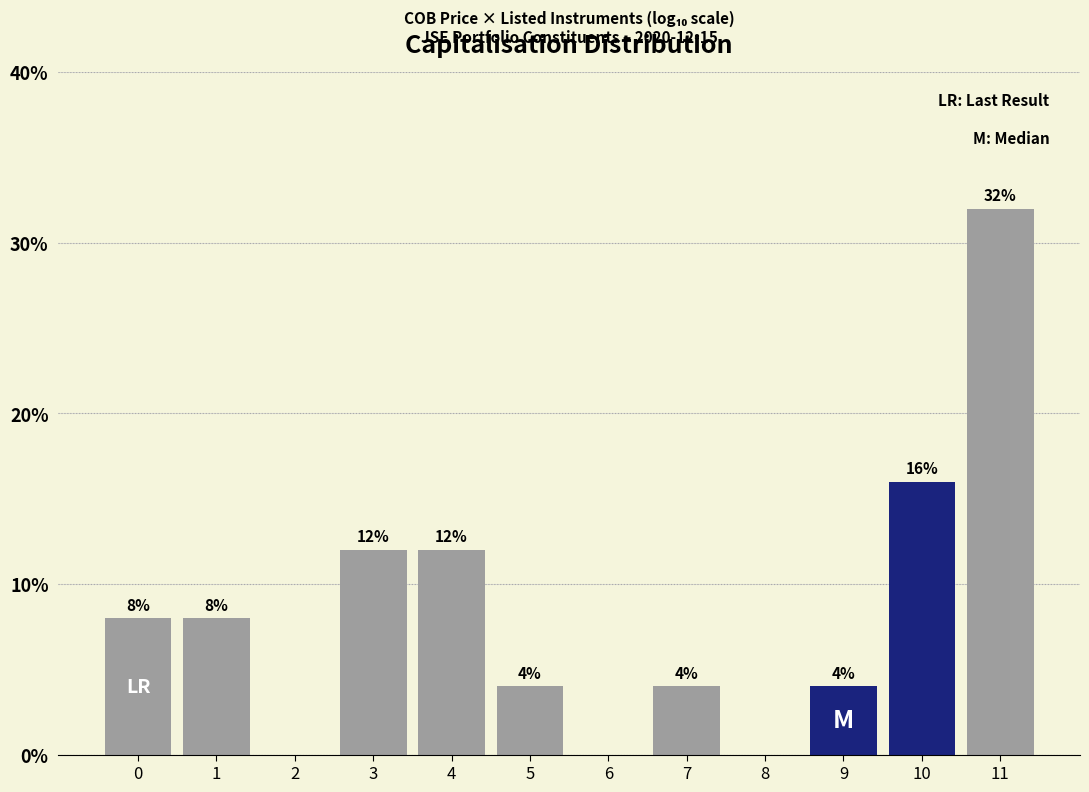

Reading left to right, transcribe all the data shown in this chart.

0=8	1=8	2=0	3=12	4=12	5=4	6=0	7=4	8=0	9=4	10=16	11=32